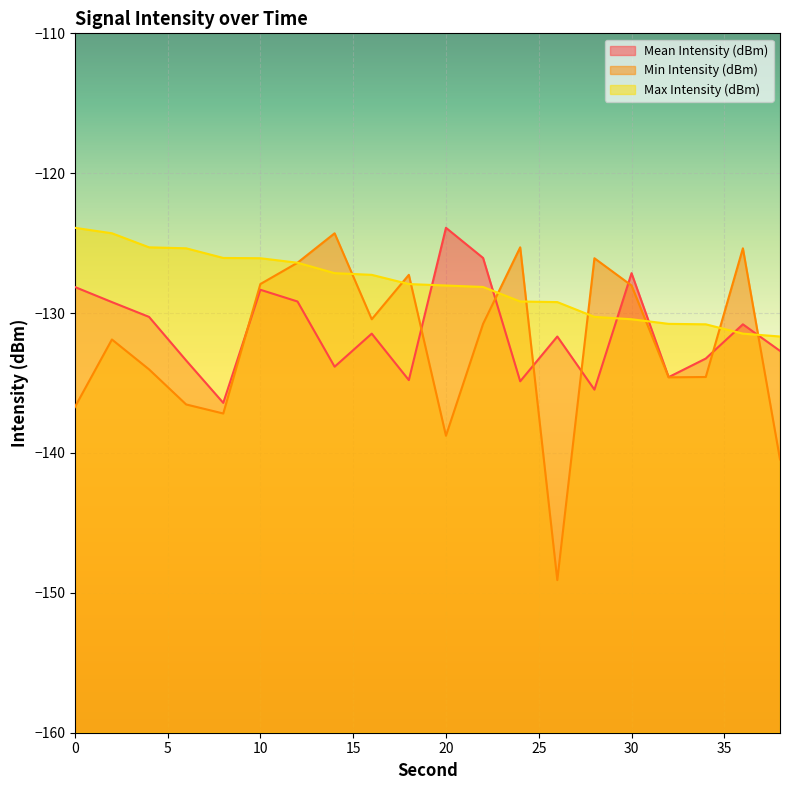

Which series has the largest total across all categories?

Max Intensity (dBm)